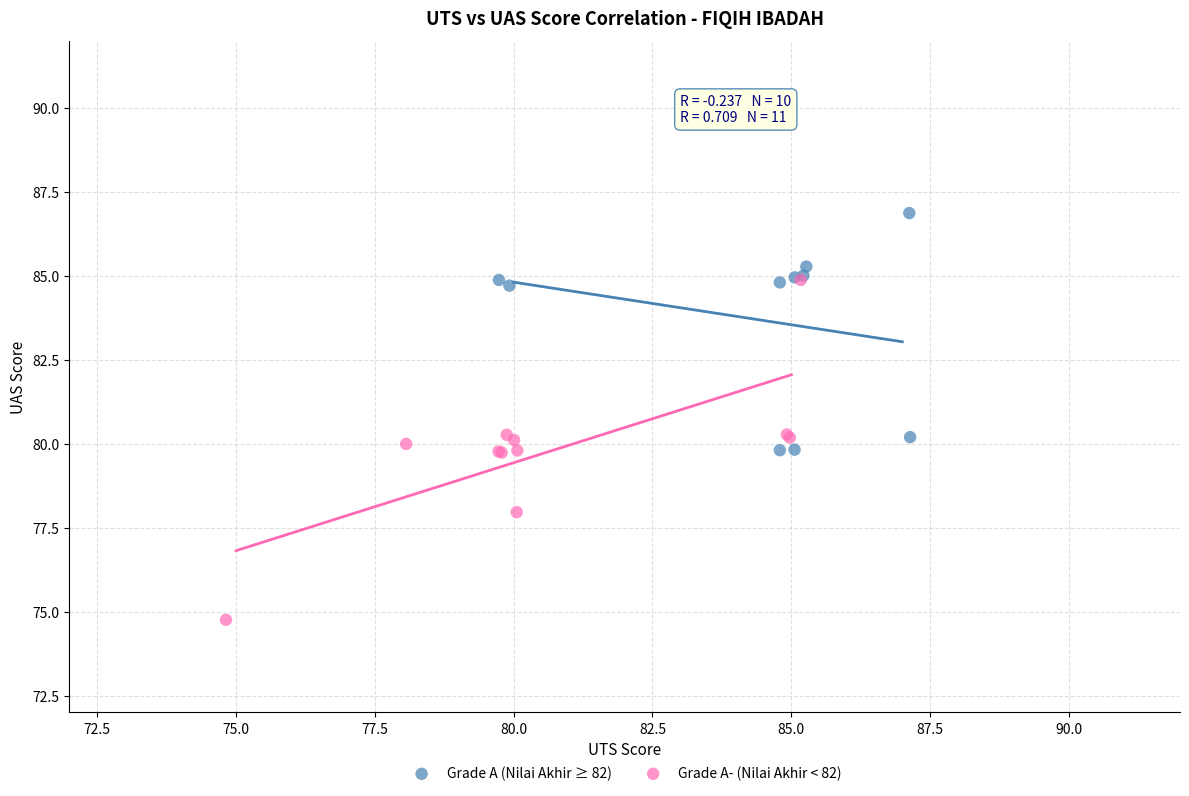

Which series reaches the maximum Y coordinate?

Grade A (Nilai Akhir ≥ 82)